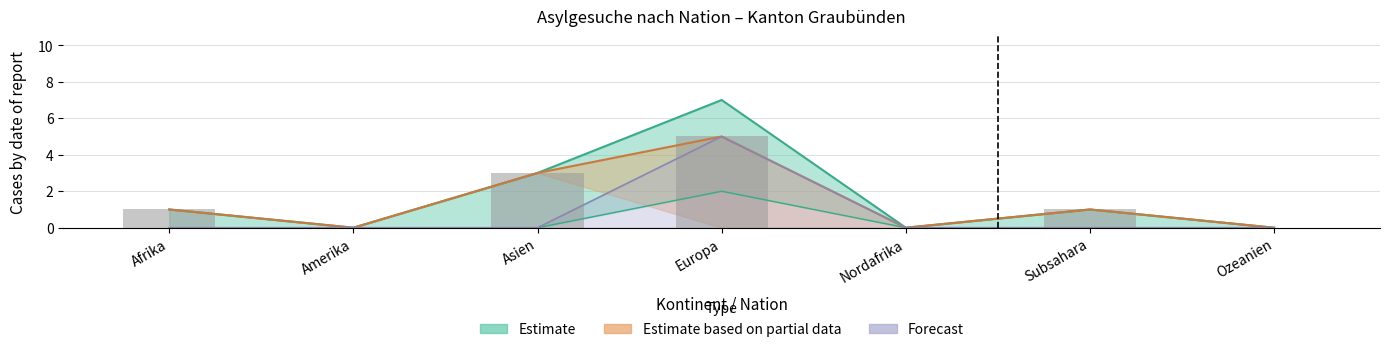

Is the value of Total Asylgesuche at Subsahara greater than the value of Sekundärgesuche at Nordafrika?

Yes